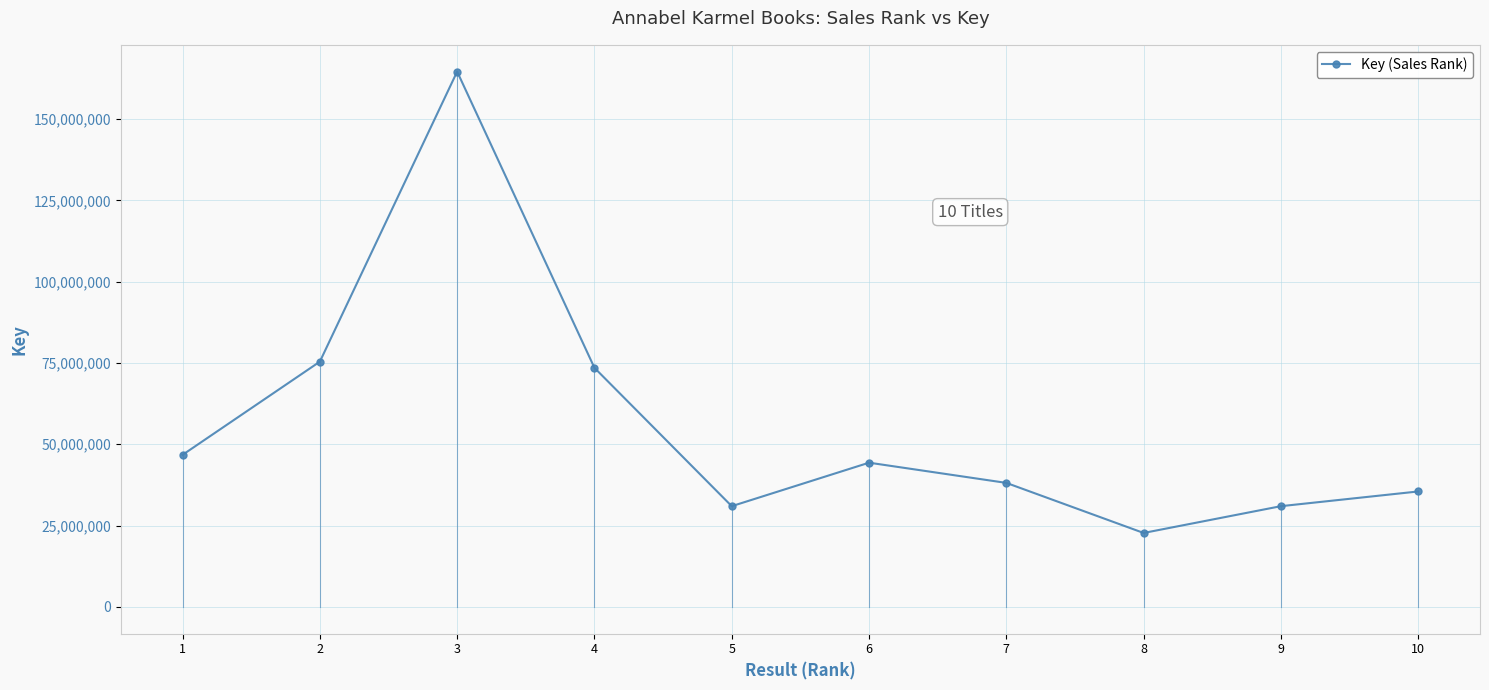

Is it true that the value at 10 is 10866451?

False